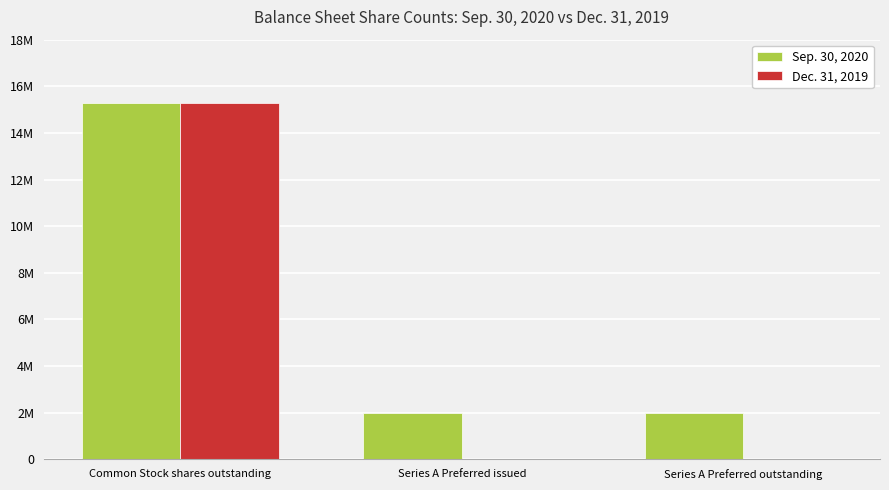

At Common Stock shares outstanding, list the series in order from smallest to largest.

Dec. 31, 2019, Sep. 30, 2020